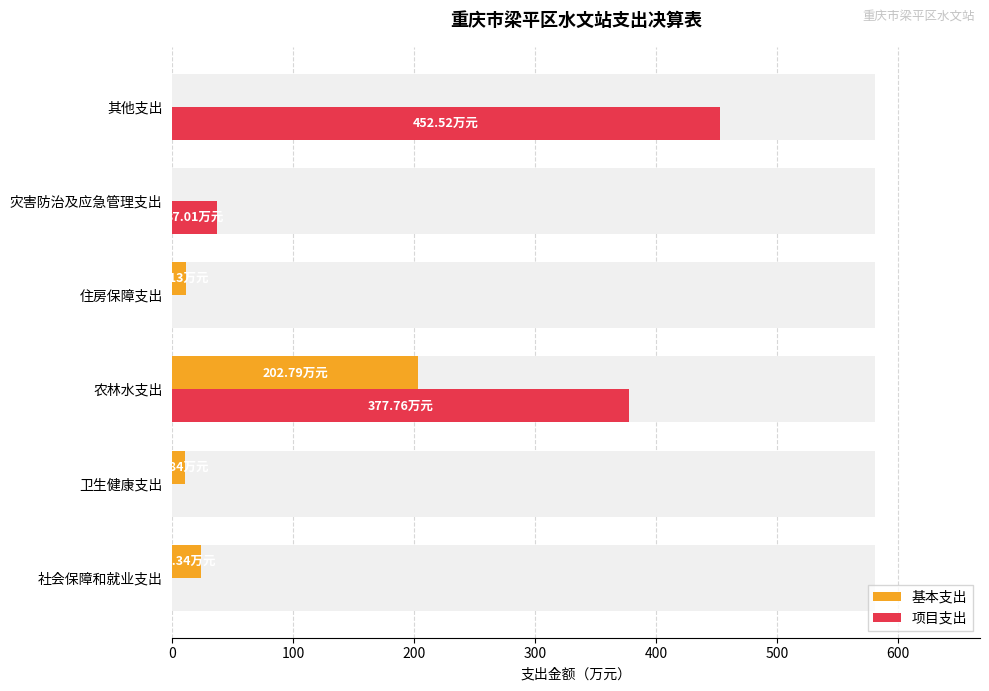

Rank the series at 农林水支出 from highest to lowest value.

项目支出, 基本支出